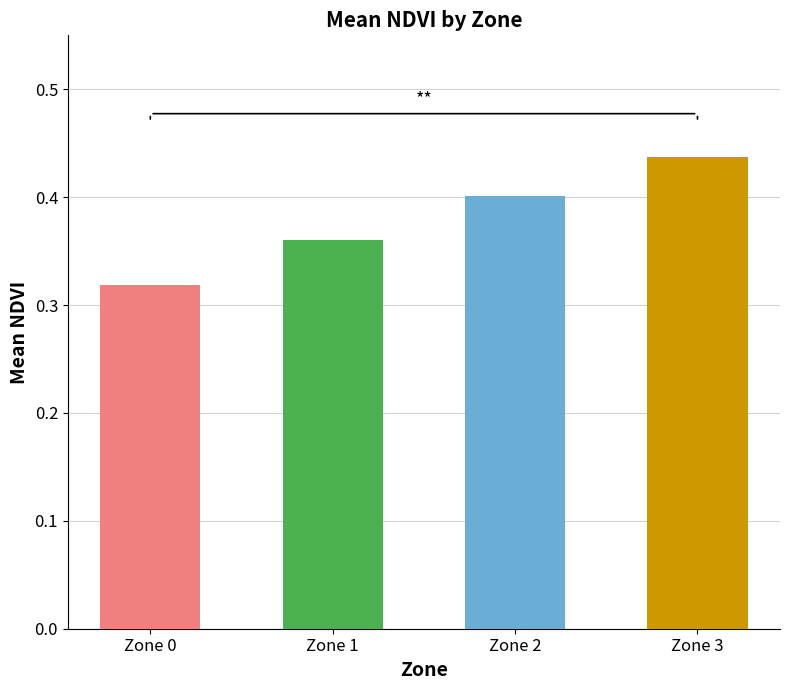

How many bars are there in total?

4